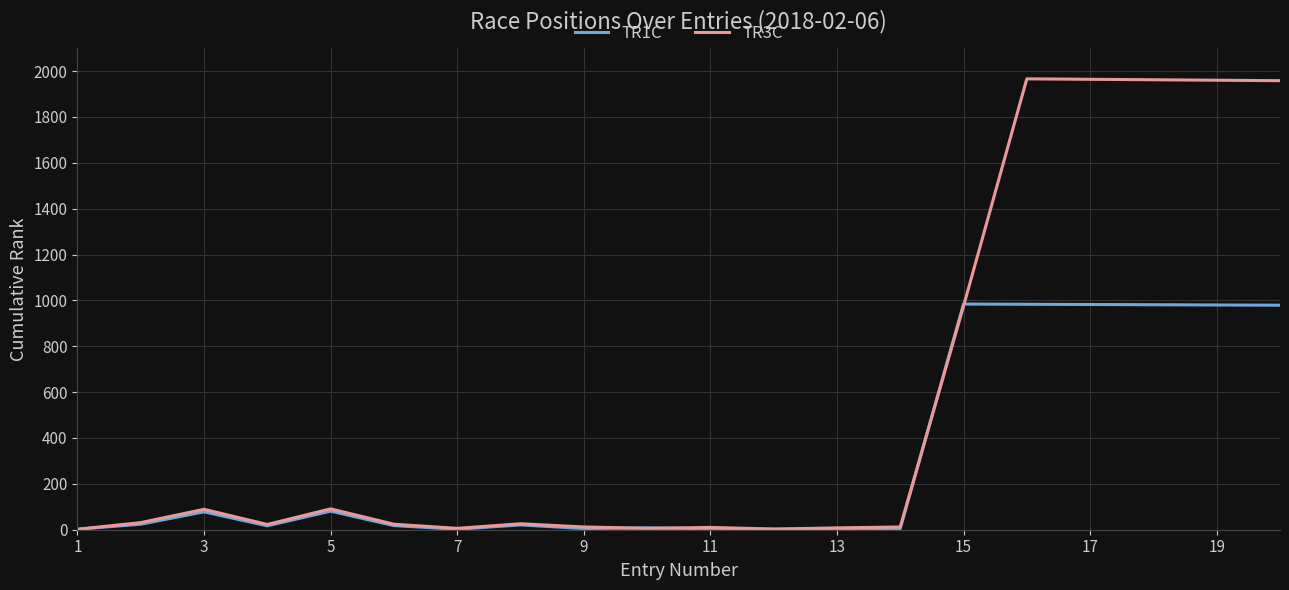

Count the number of data series in this chart.

2